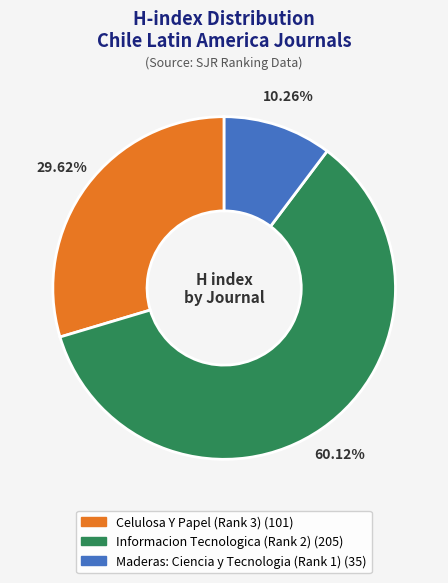

Approximately how many times larger is the value at Celulosa Y Papel (Rank 3) compared to Maderas: Ciencia y Tecnologia (Rank 1)?

2.9